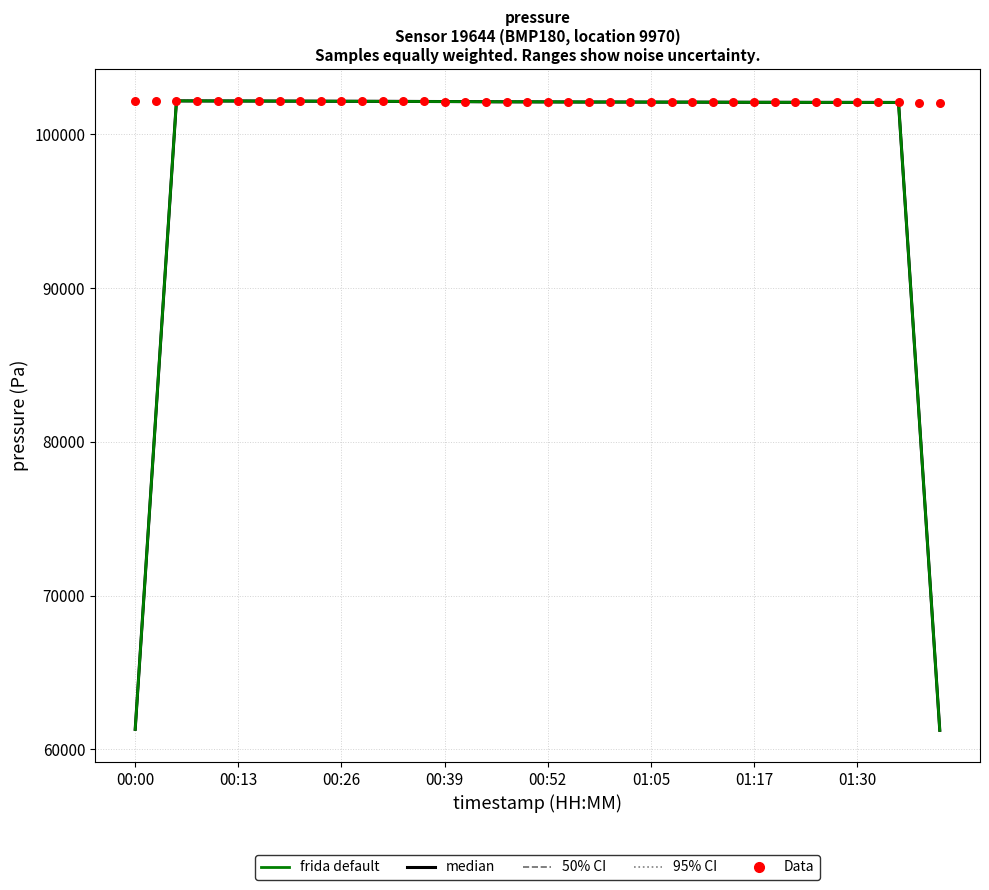

Which series has the widest spread of Y values?

median